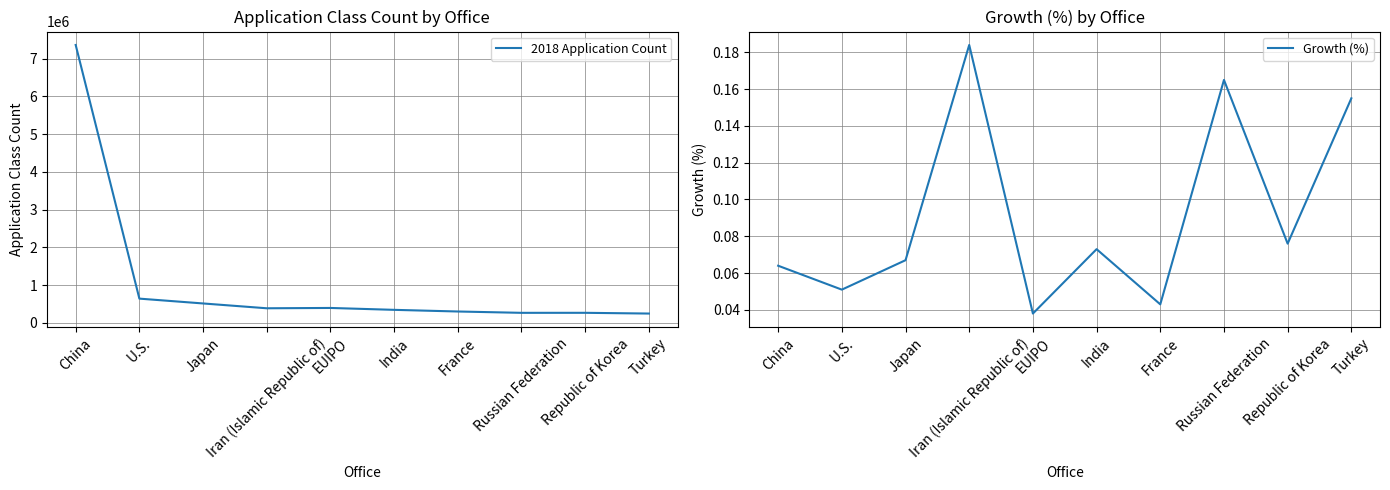

Reading left to right, extract all data points from this chart.

2018 Application Count: 7365352.0	640100.0	512106.0	384340.0	392914.0	342659.0	298874.0	263483.0	263947.0	244477.0
Growth (%): 0.1	0.1	0.1	0.2	0.0	0.1	0.0	0.2	0.1	0.2